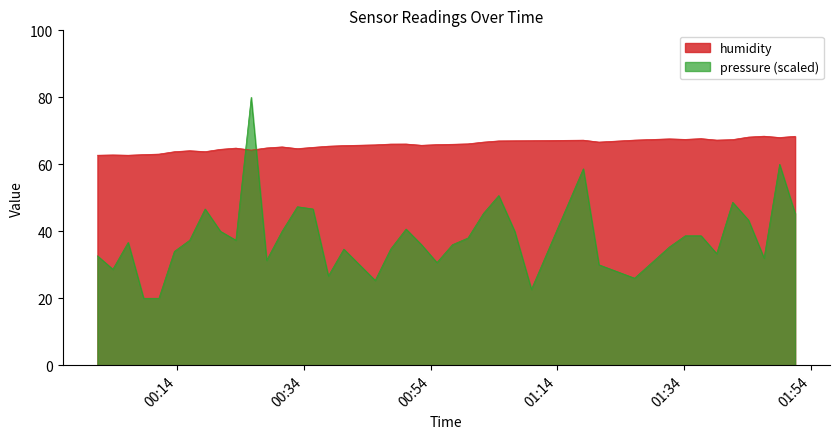

How many times do humidity and pressure (scaled) cross each other?

2